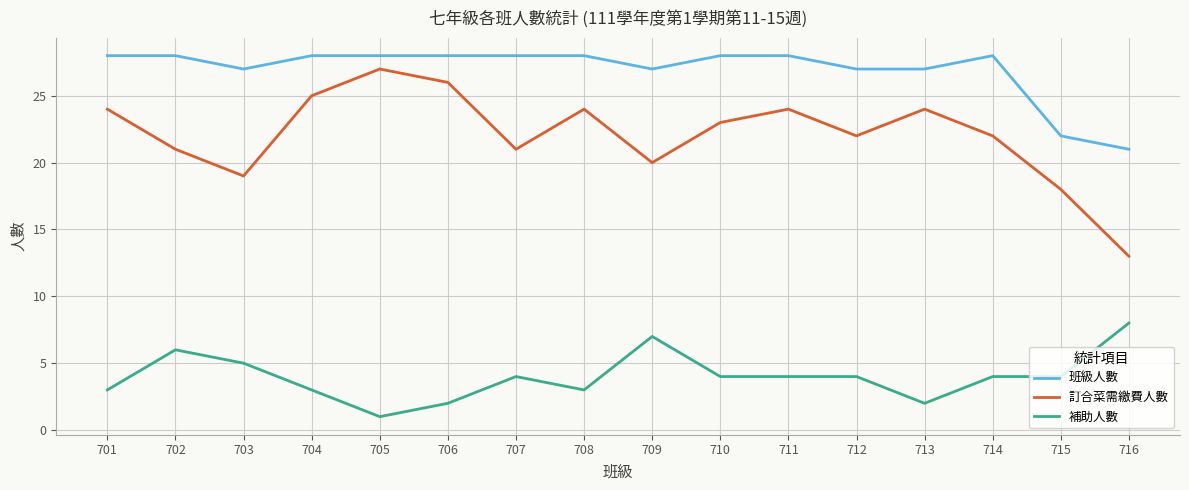

What is the total value across all series at 711?

56